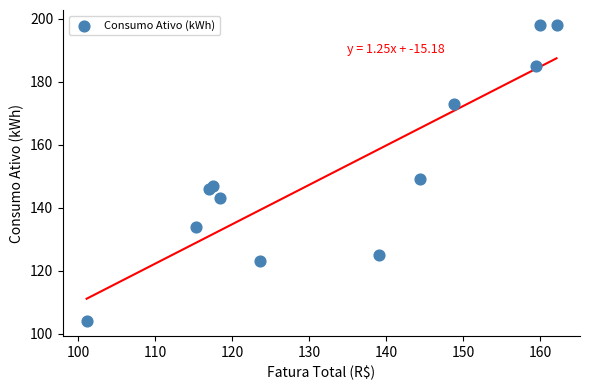

What Y value in the scatter plot is closest to 151?

149